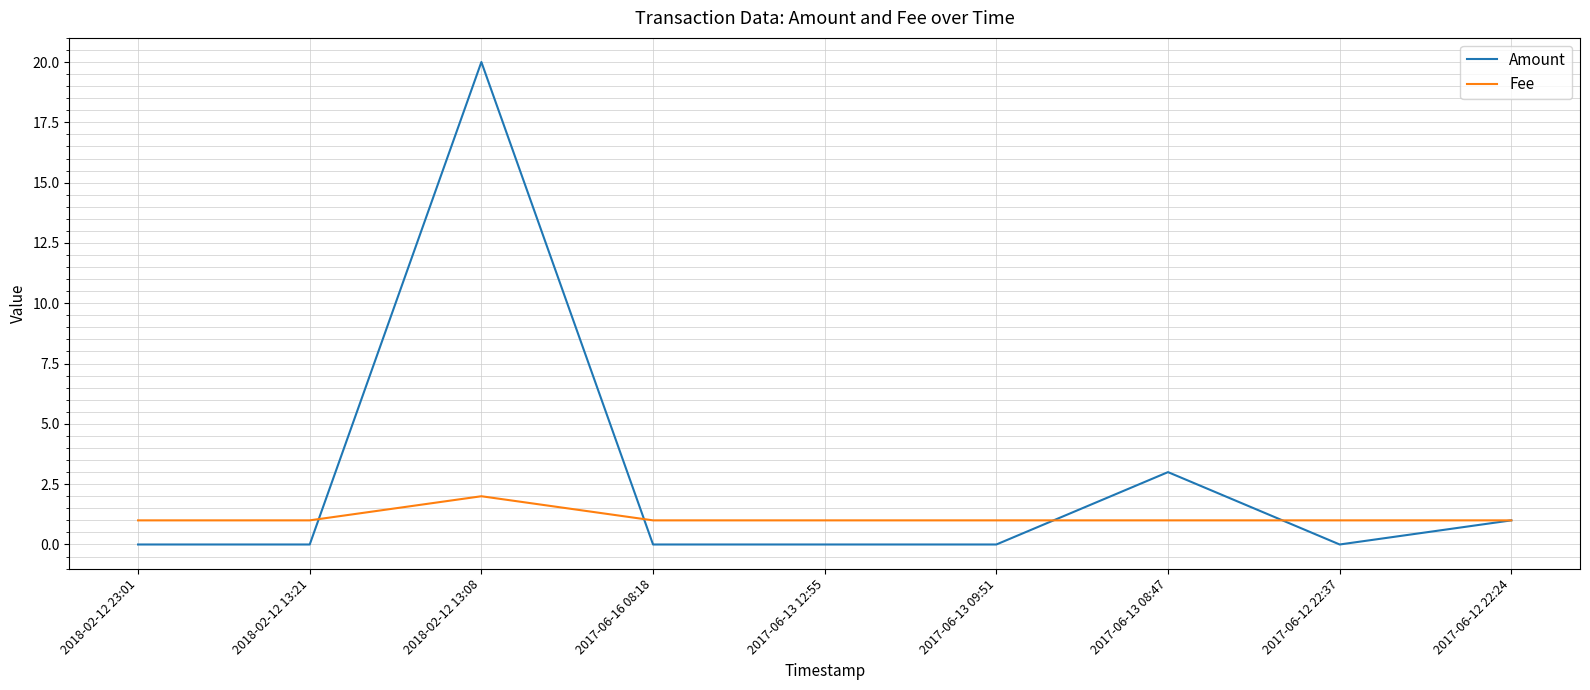

At which category does the chart reach its peak across all series?

2018-02-12 13:08